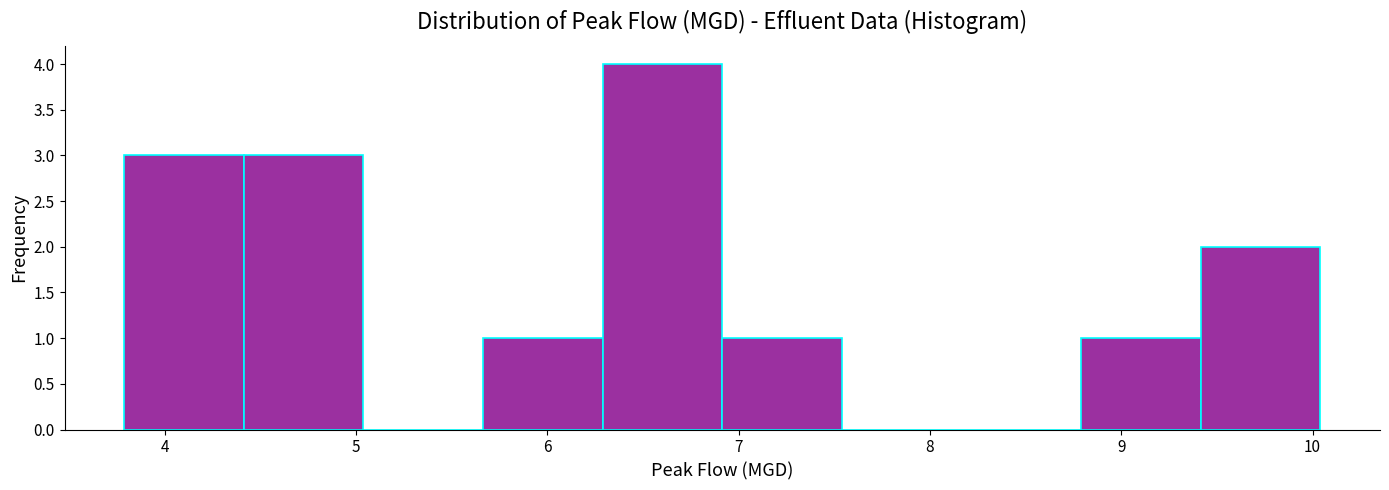

Reading left to right, list every bar in this chart as the range it spans on the x-axis followed by its height. Neither the bar edges nor the heights are printed on the chart, so give them approximately, as read against the axes.

3.8 to 4.4: 3
4.4 to 5.0: 3
5.0 to 5.7: 0
5.7 to 6.3: 1
6.3 to 6.9: 4
6.9 to 7.5: 1
7.5 to 8.2: 0
8.2 to 8.8: 0
8.8 to 9.4: 1
9.4 to 10.0: 2